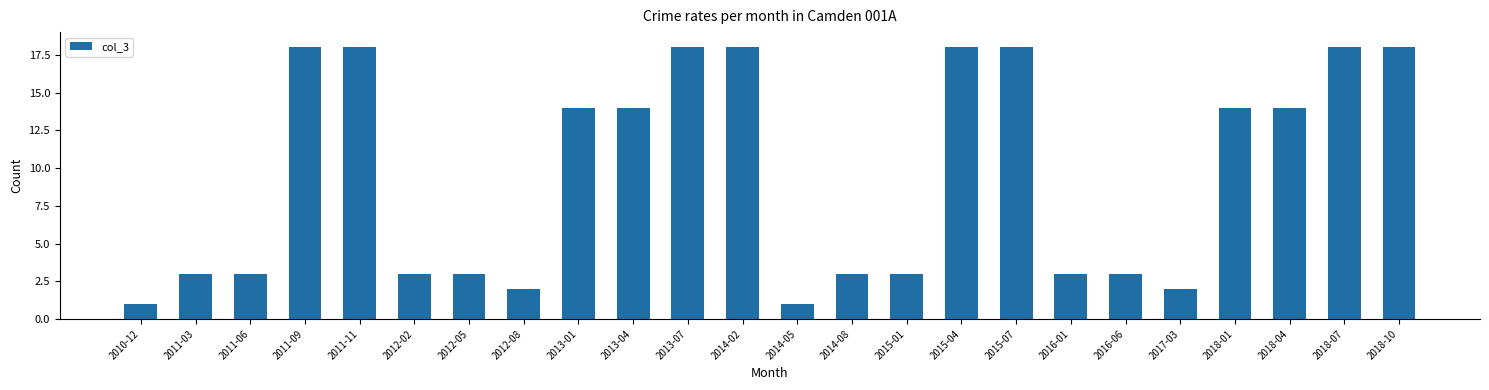

Reading right to left, extract all data points from this chart.

18	18	14	14	2	3	3	18	18	3	3	1	18	18	14	14	2	3	3	18	18	3	3	1